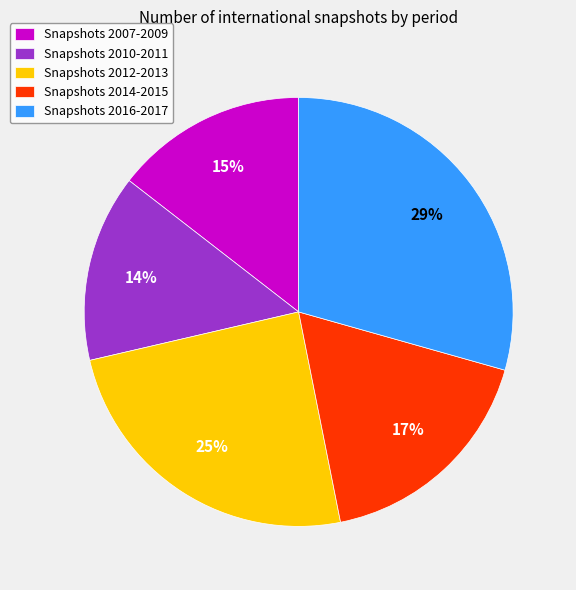

Which slice is the largest?

Snapshots 2016-2017